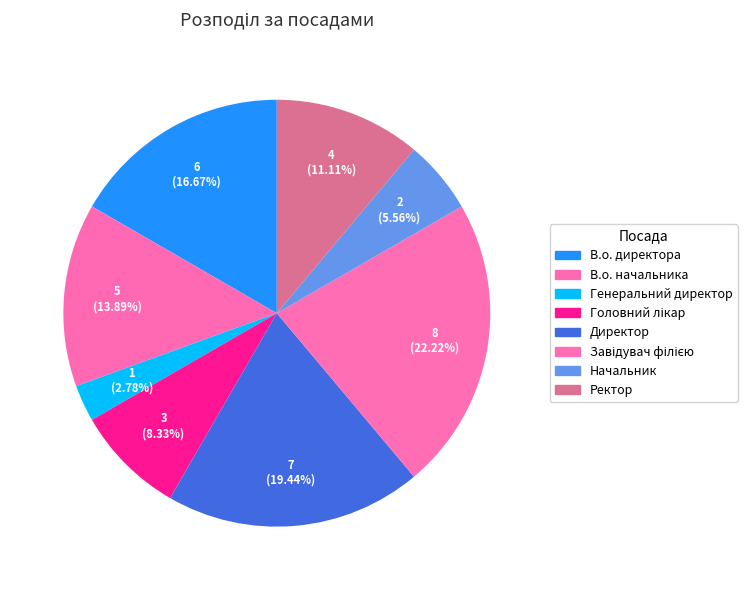

What is the change in value from Завідувач філією to Ректор?

-4